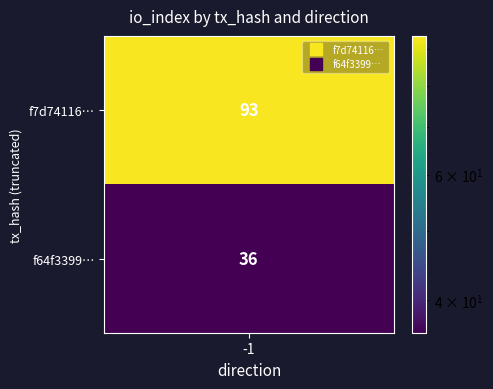

Is the value of f64f3399 at direction greater than the value of f7d74116 at io_index?

No